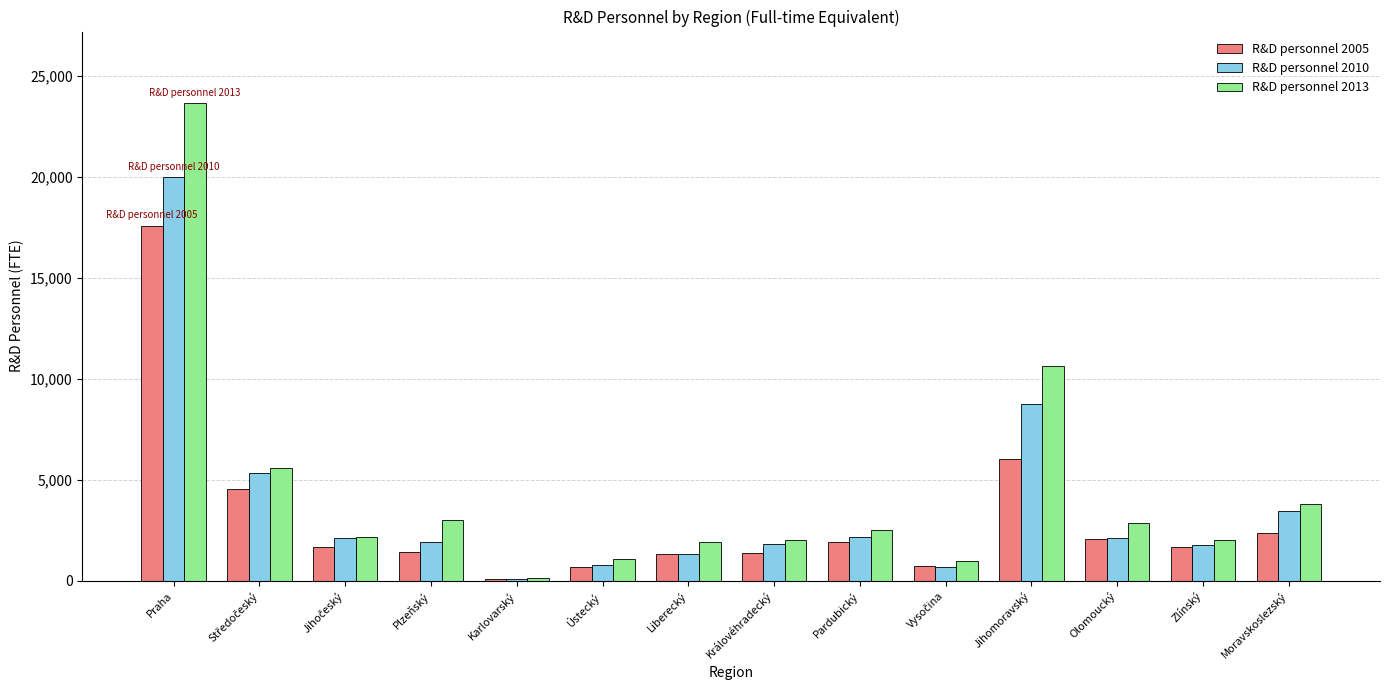

At which category does the chart reach its peak across all series?

Praha